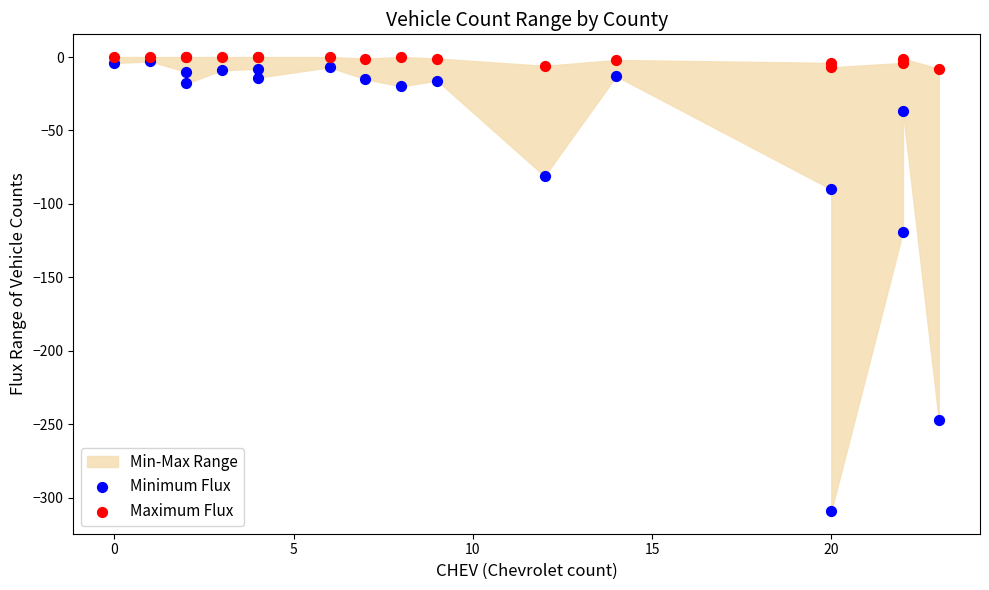

Across all series, what Y value is closest to -154?

-119